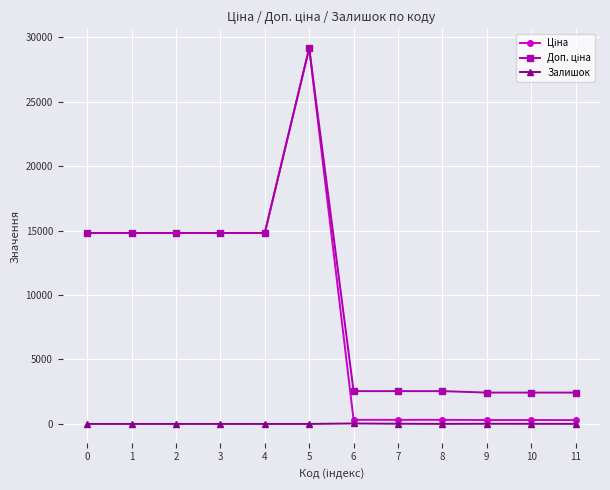

What is the maximum value shown in the chart?

29152.3